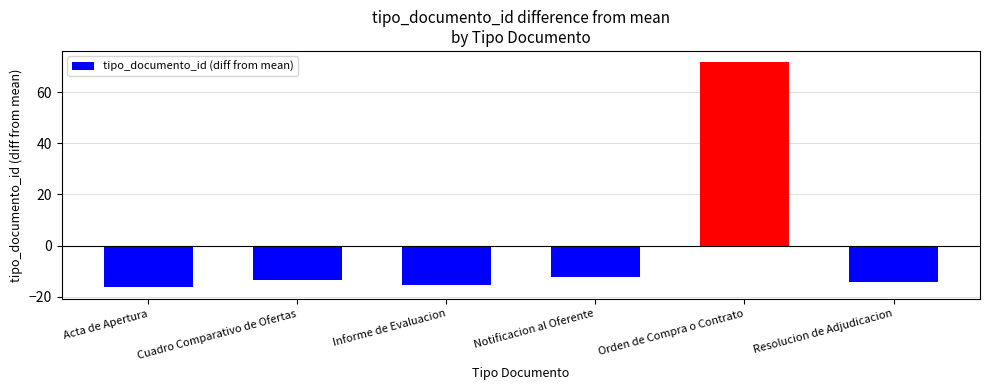

At which label does the data first exceed -13?

Notificacion al Oferente